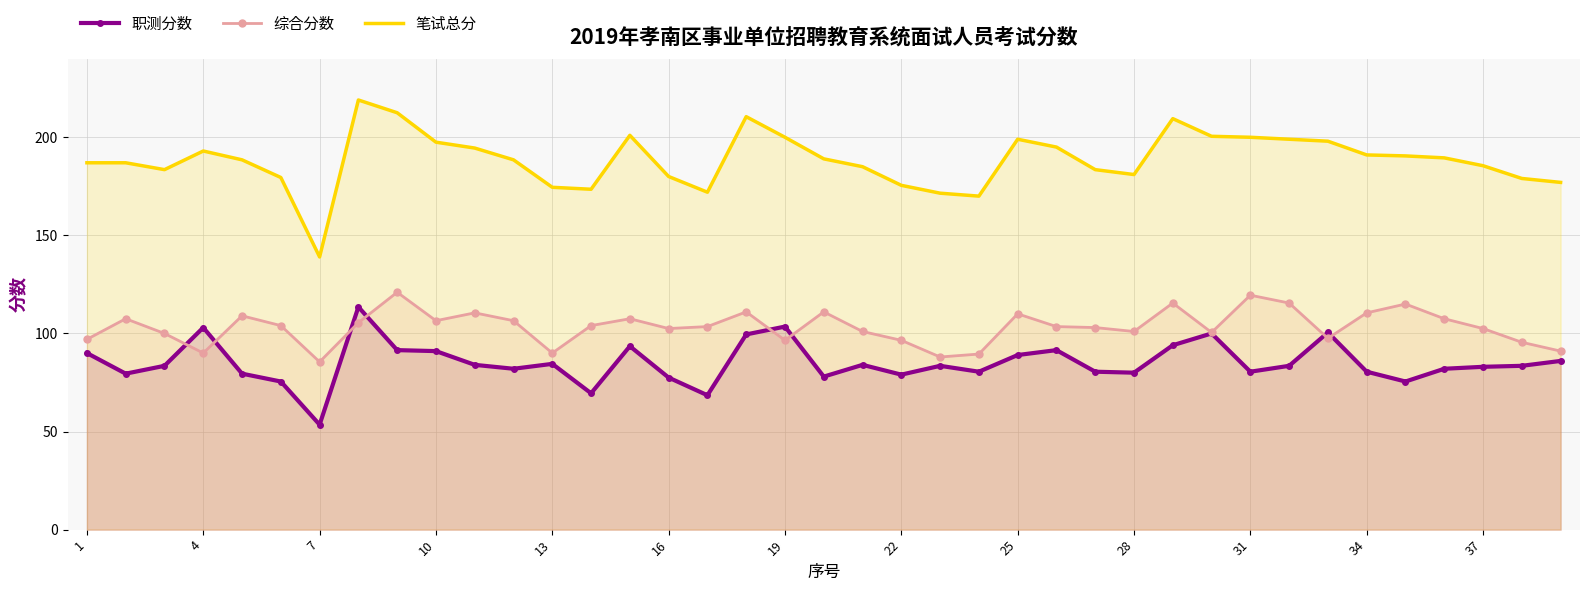

How many interior local peaks does the 笔试总分 series have?

6